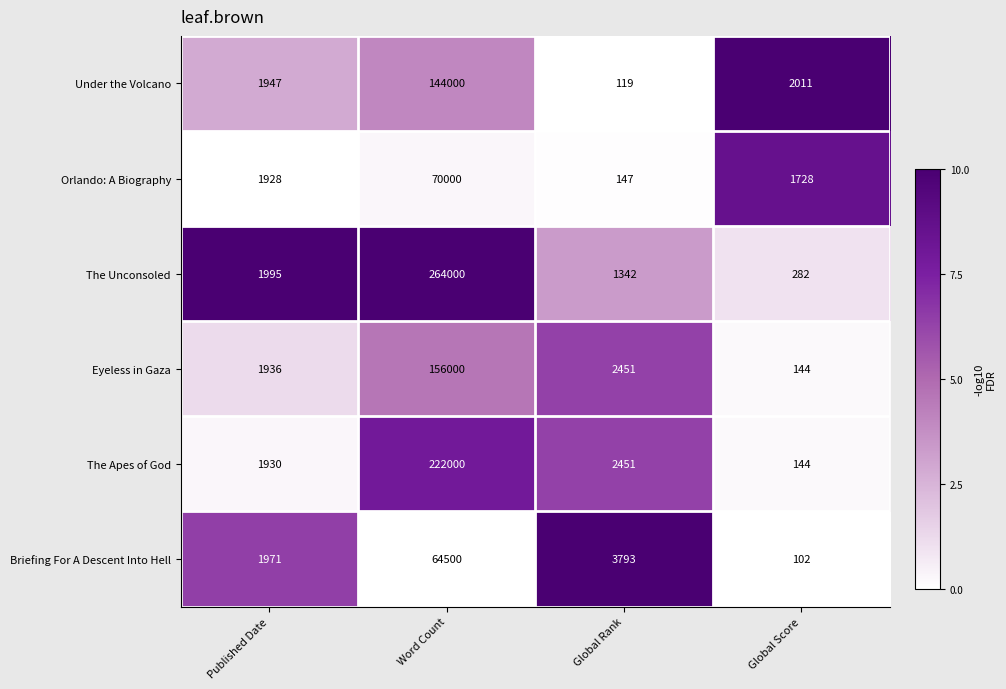

What is the spread (max minus min) of values at Global Score?

1909